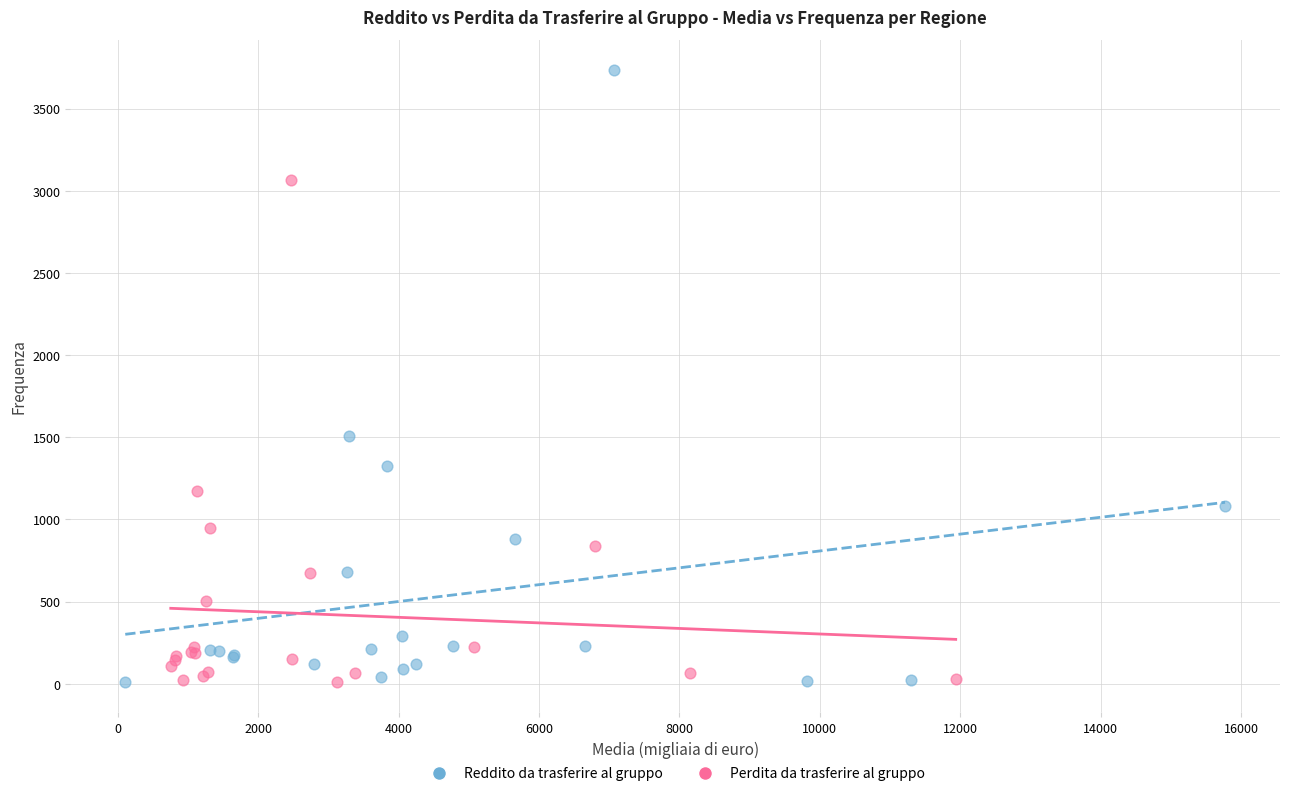

Which series contains the highest Y value?

Reddito da trasferire al gruppo